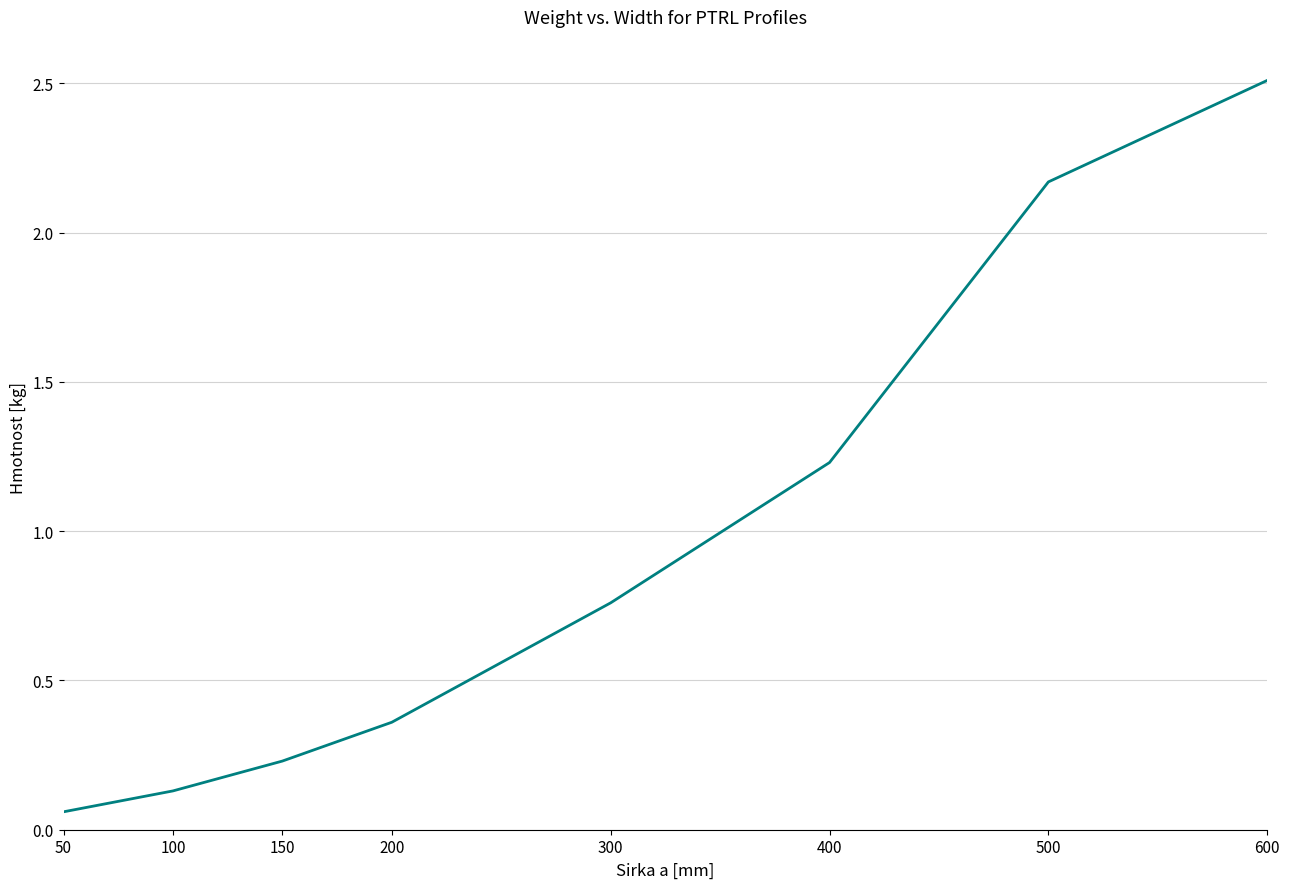

True or false: the data has more than 0 interior local peaks.

False